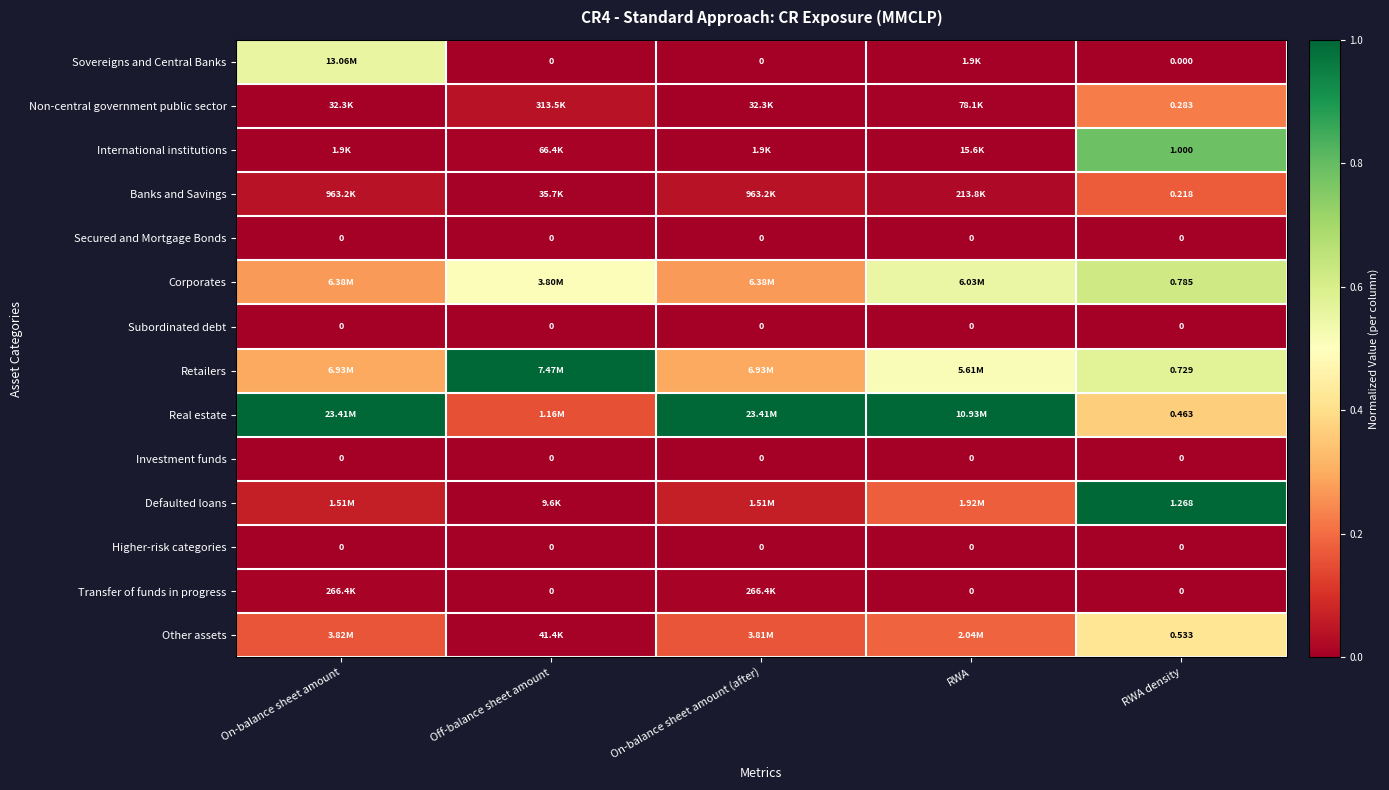

Is the value of Retailers at RWA density greater than the value of Transfer of funds in progress at RWA?

Yes